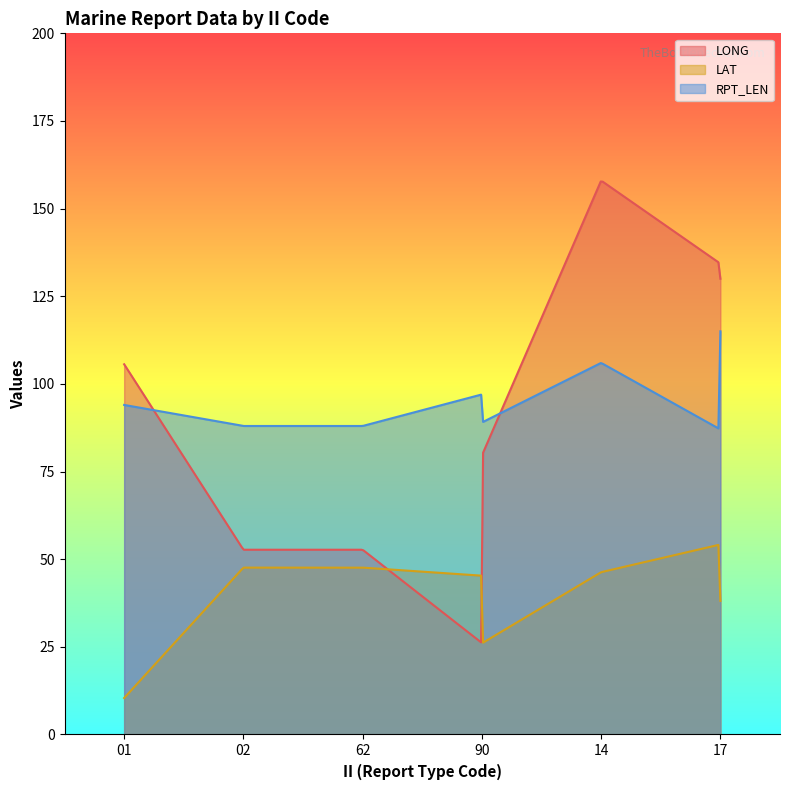

The value of LAT at 90 is 78.4. True or false?

False